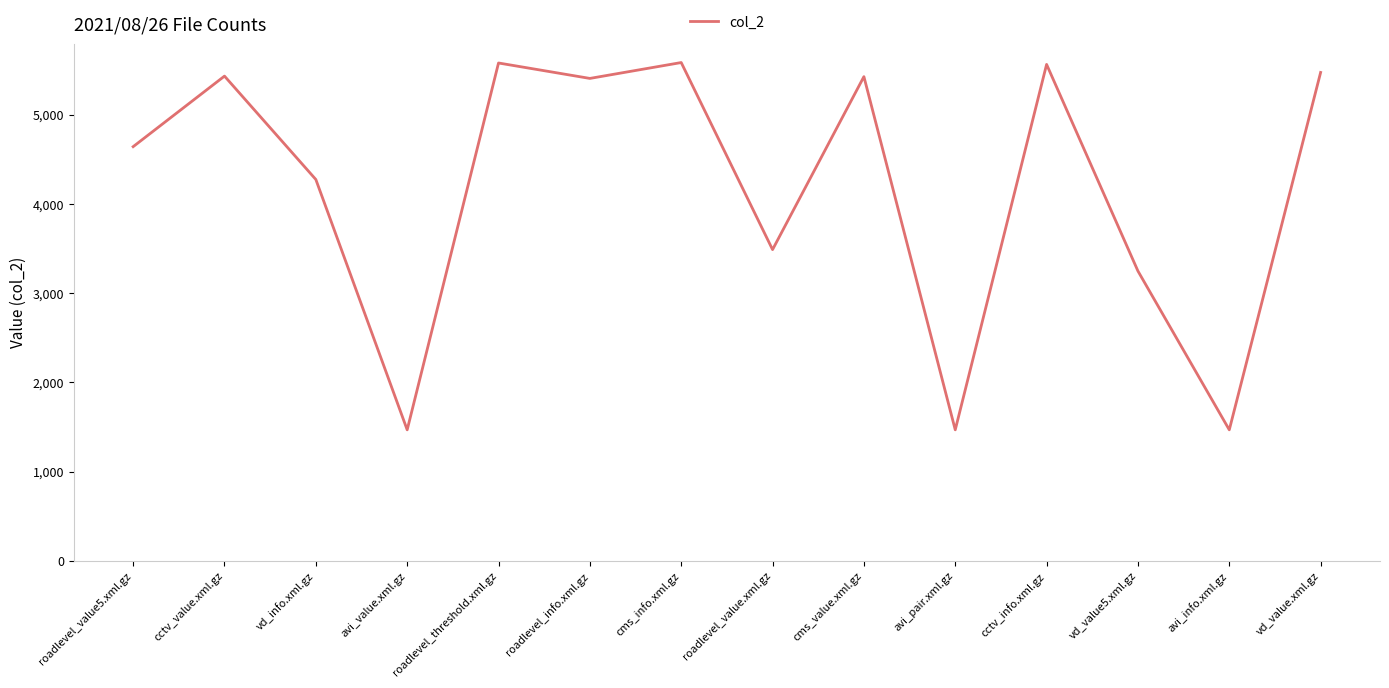

What is the difference between the maximum and minimum values?

4117